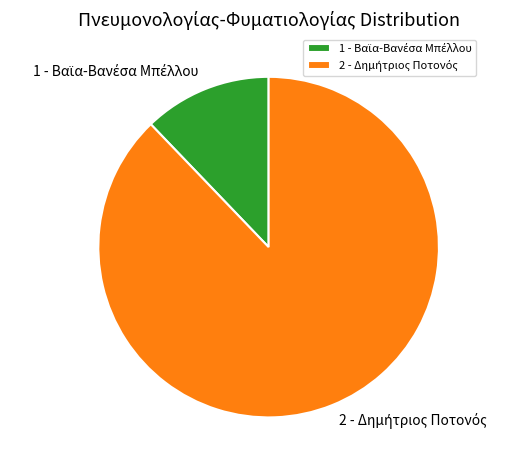

Which category has the biggest portion of the pie?

2 - Δημήτριος Ποτονός